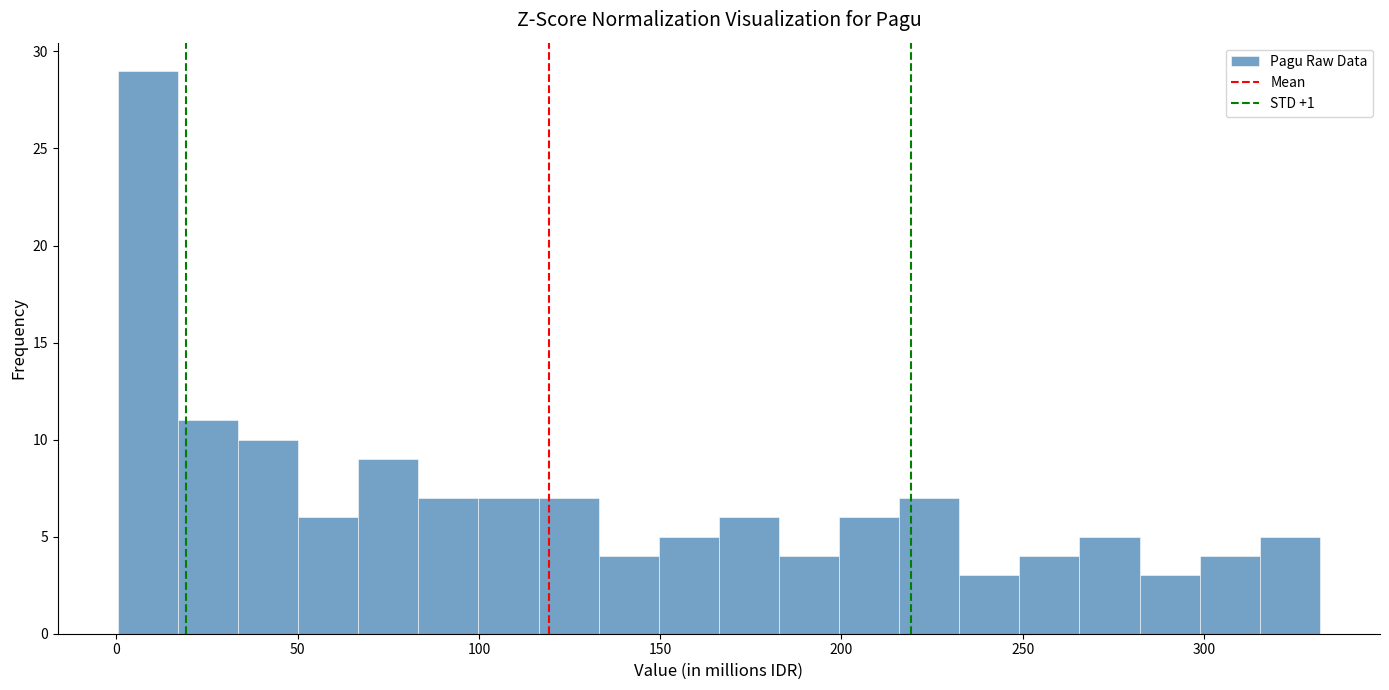

Read against the x-axis, roughly where is the centre of the tallest bar?

10